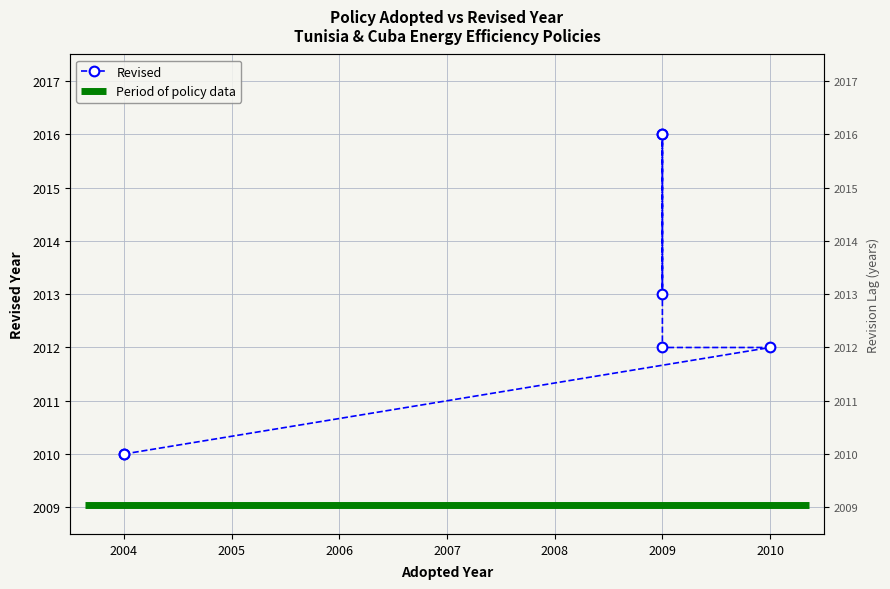

What is the sum of all values?

14089